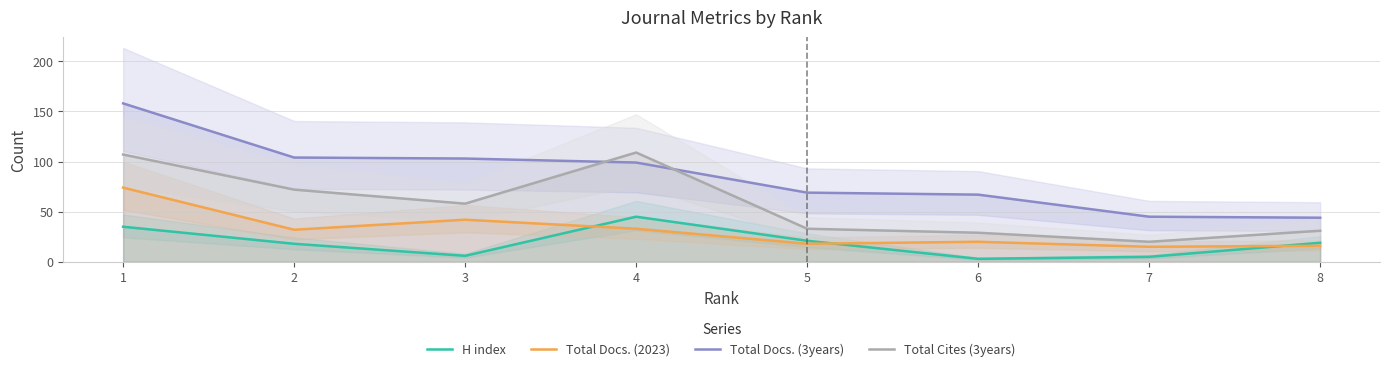

Which category has the lowest value in the H index series?

6